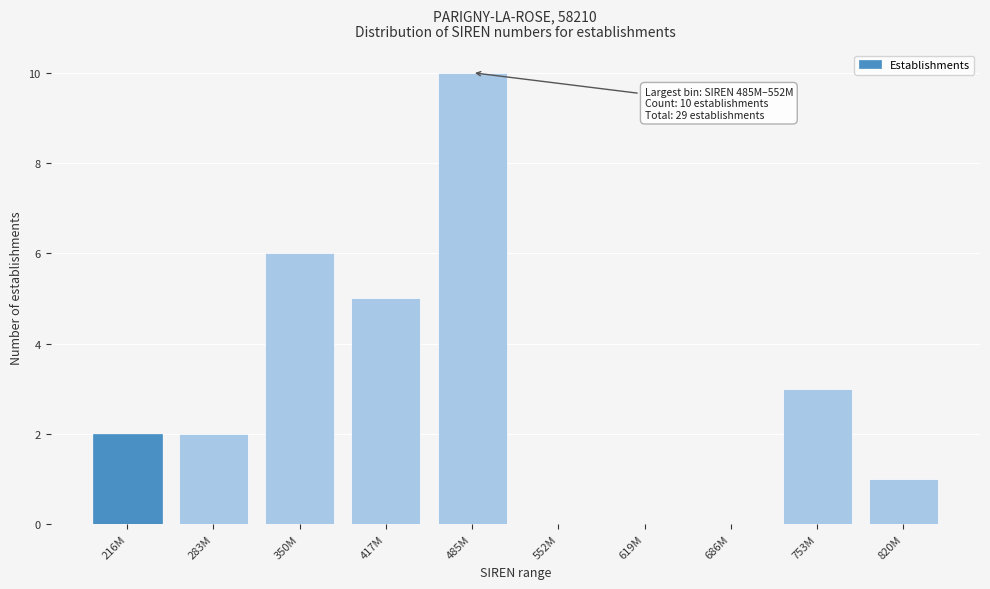

Reading right to left, transcribe all the data shown in this chart.

820M=1	753M=3	686M=0	619M=0	552M=0	485M=10	417M=5	350M=6	283M=2	216M=2